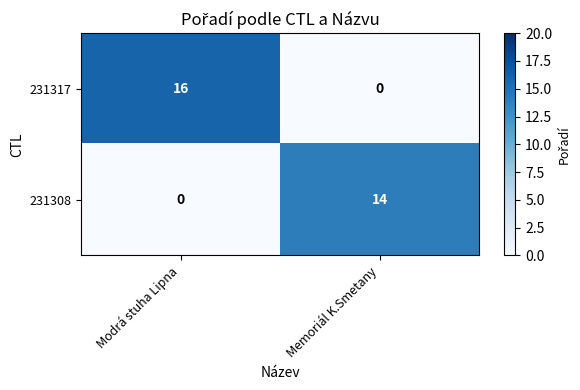

At Memoriál K.Smetany, list the series in order from largest to smallest.

231308, 231317